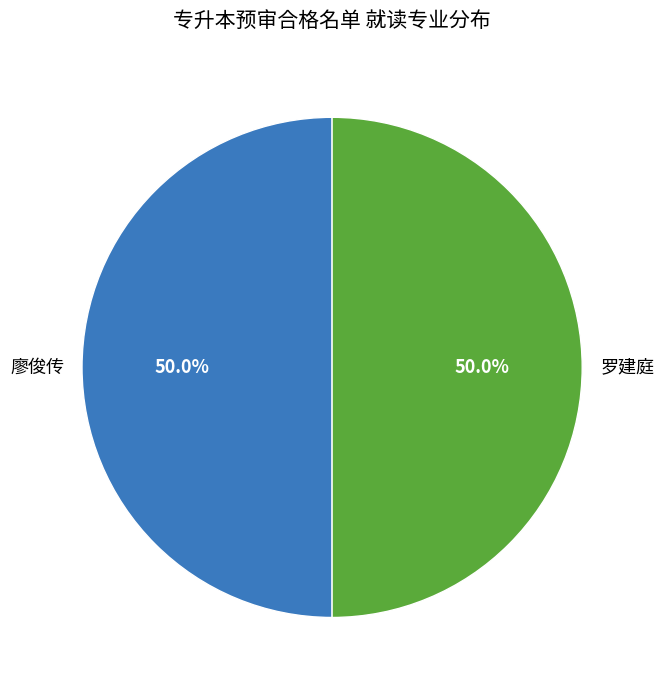

What is the ratio of the value at 廖俊传 to the value at 罗建庭?

1.0